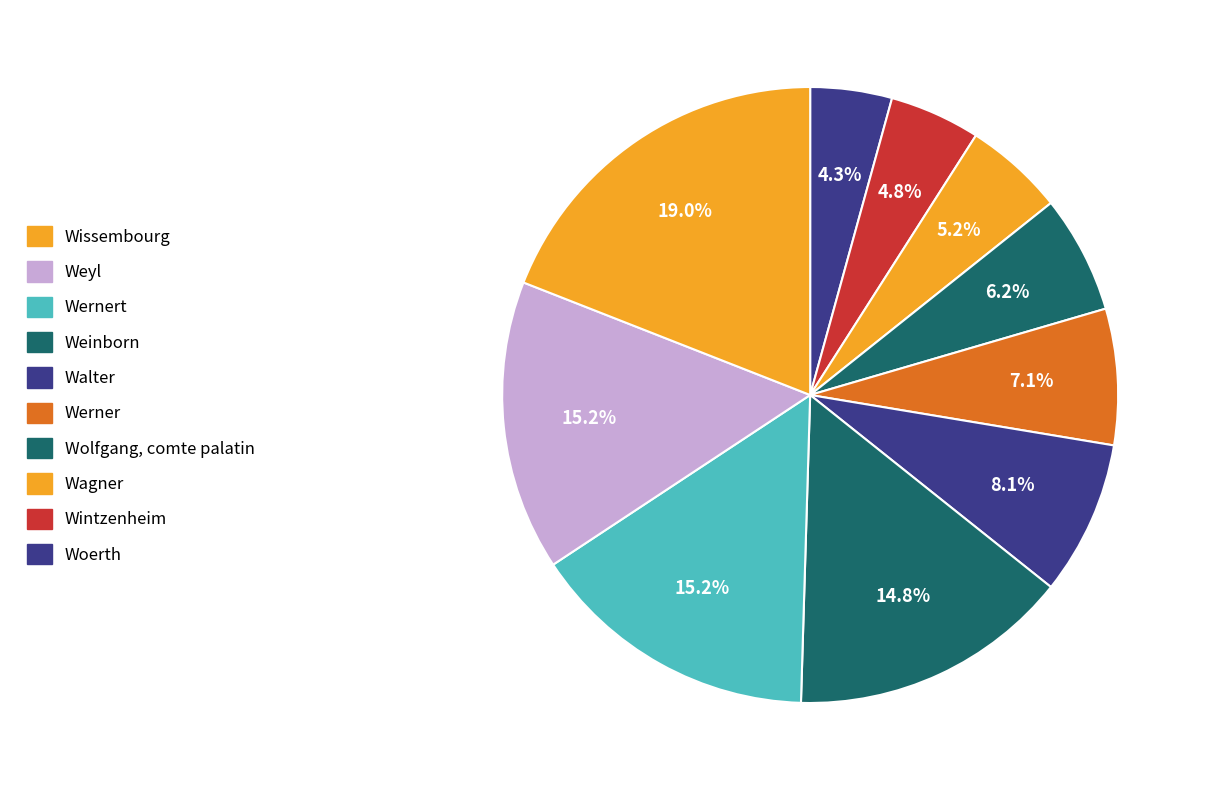

Which category has the smallest portion of the pie?

Woerth